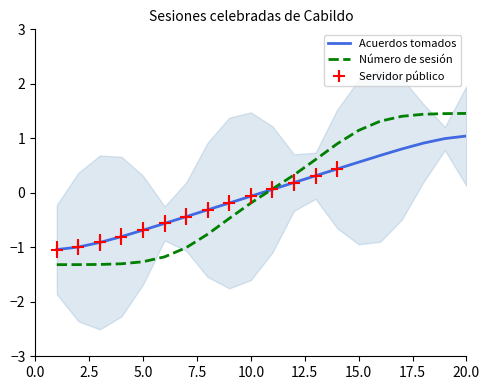

What is the maximum value for Número de sesión?

1.5